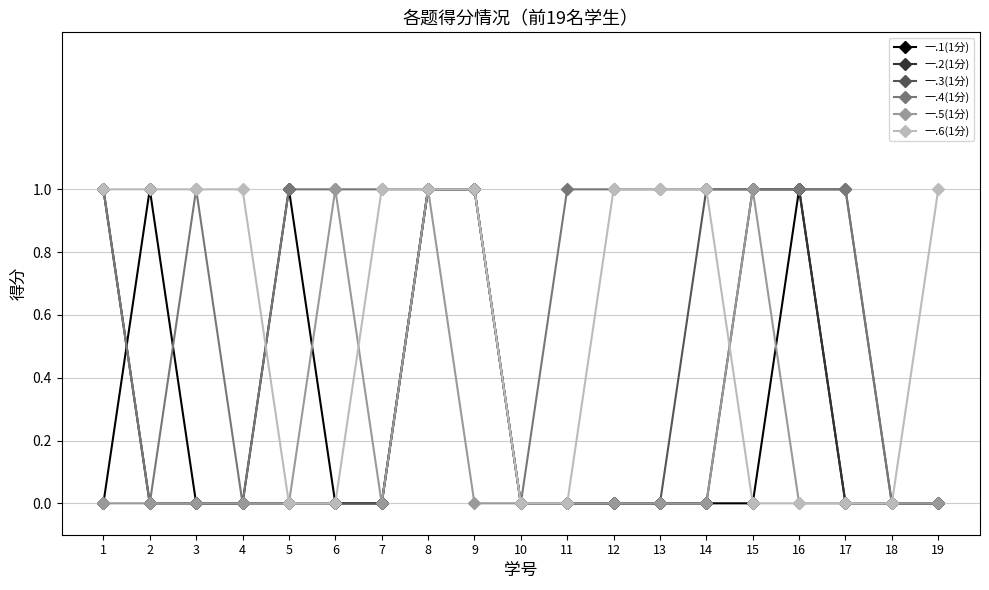

Count the number of data series in this chart.

6